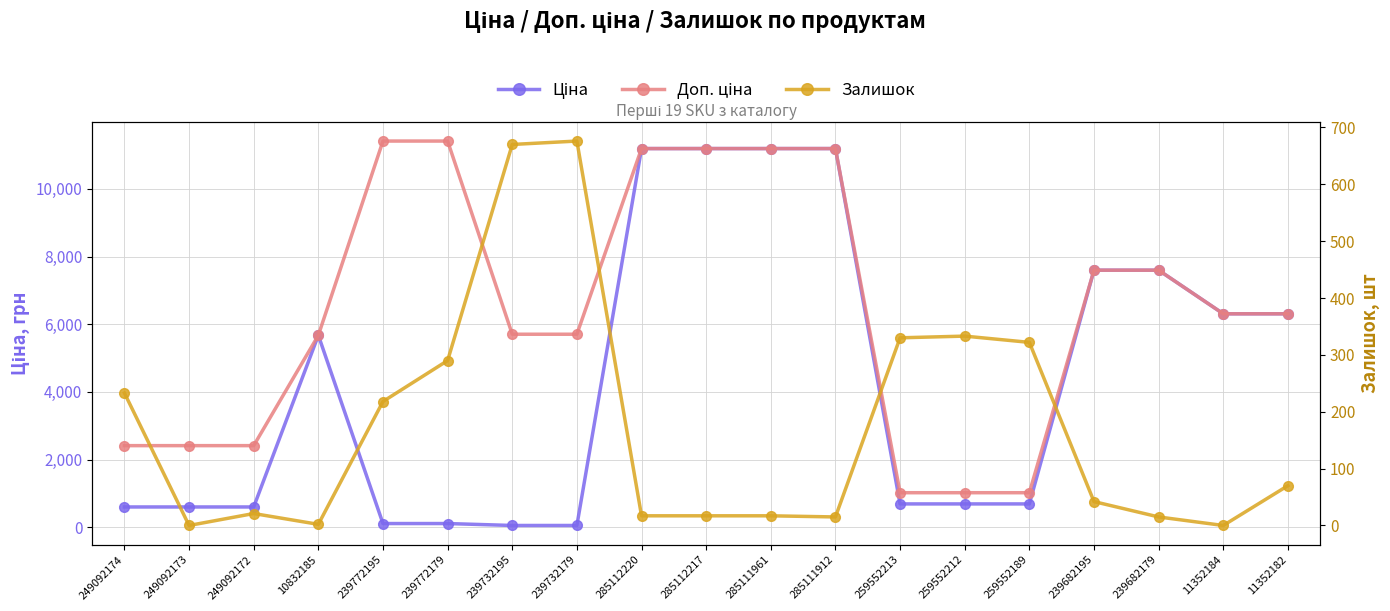

What are all the series names shown in the legend?

Ціна, Доп. ціна, Залишок